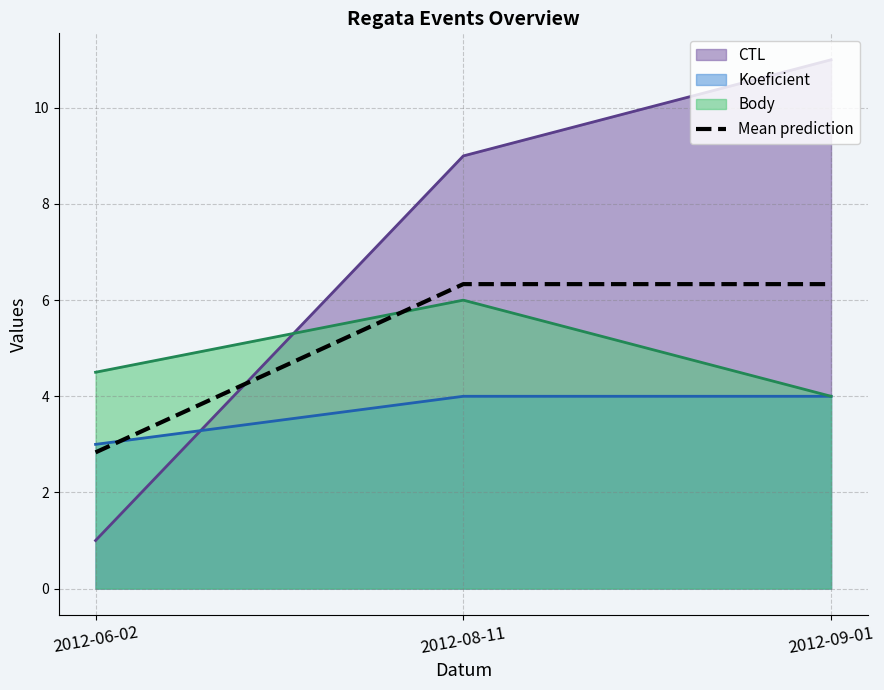

What is the total value across all series at 2012-09-01?

25.3